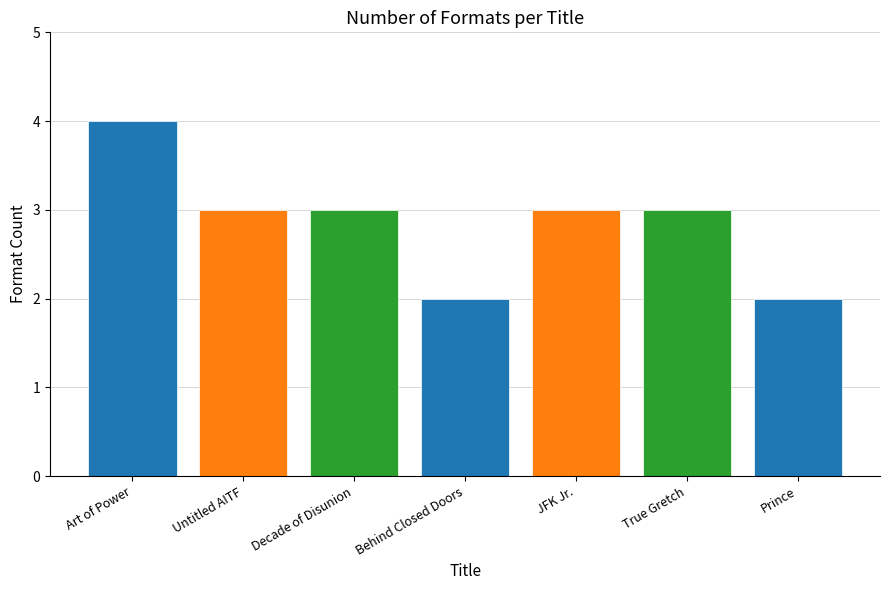

What is the label of the 3rd bar from the right?

JFK Jr.